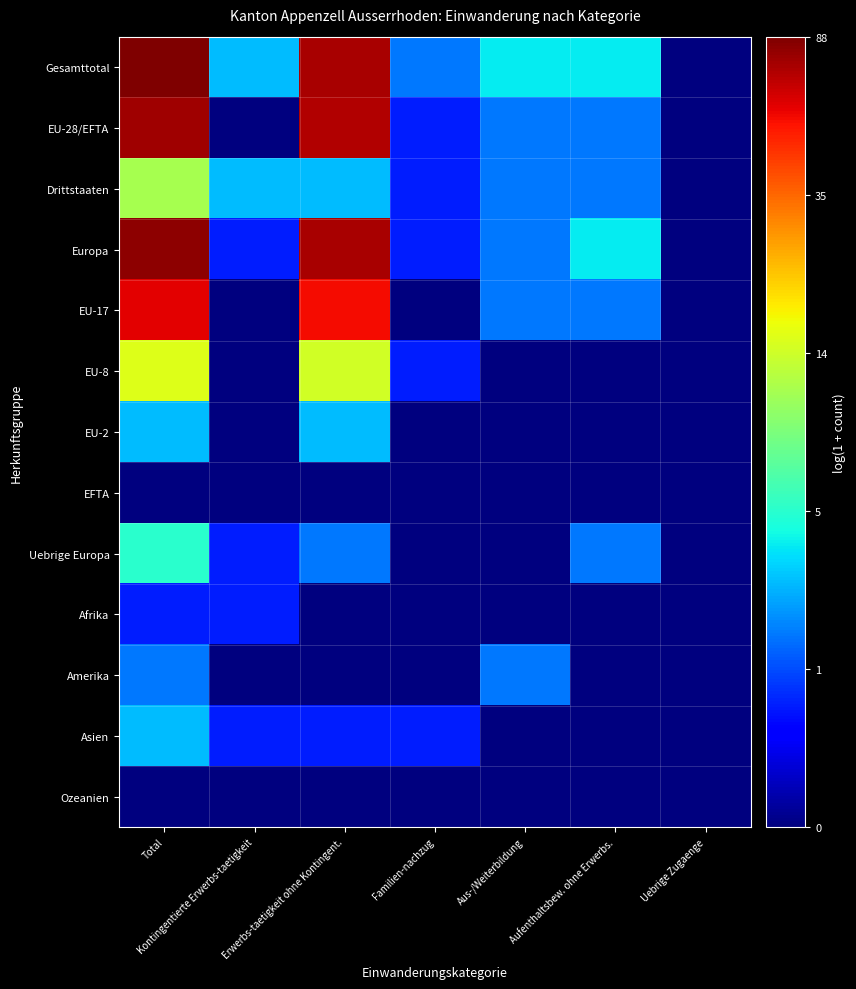

How many categories are shown in the chart?

7